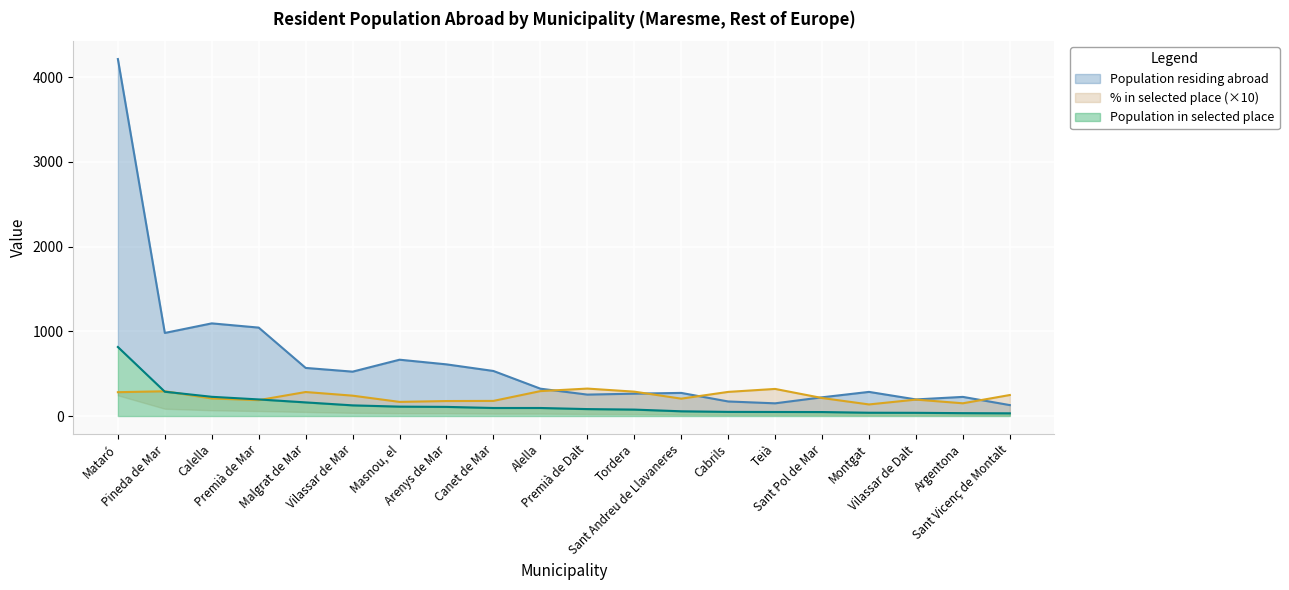

What is the label of the 10th point from the left?

Alella